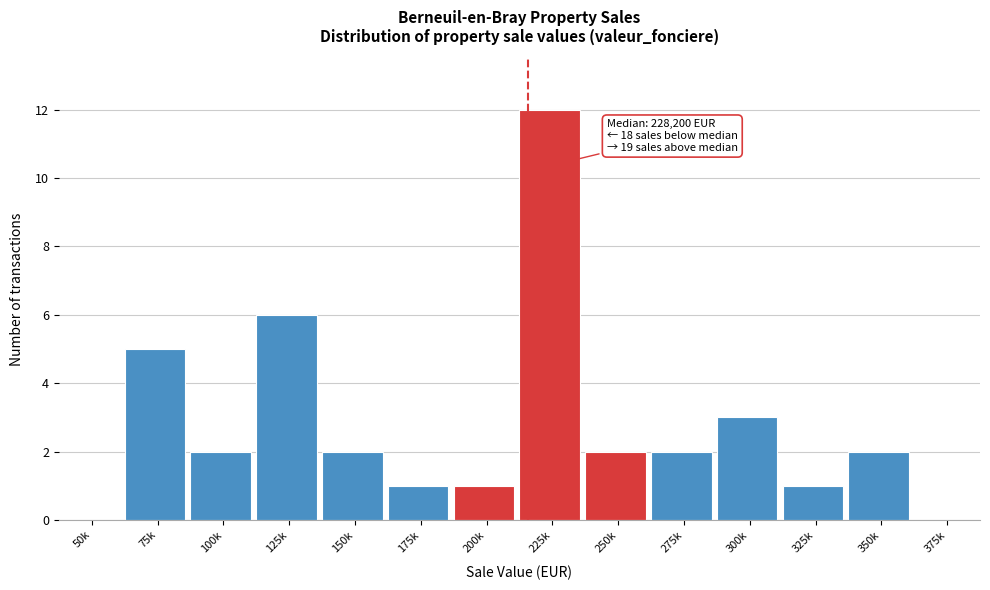

Reading right to left, what are all the values shown in this chart?

375k=0	350k=2	325k=1	300k=3	275k=2	250k=2	225k=12	200k=1	175k=1	150k=2	125k=6	100k=2	75k=5	50k=0